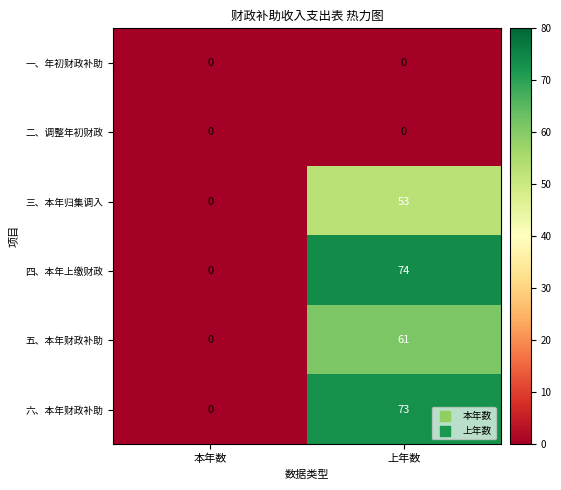

Reading left to right, list all the values displayed in this chart.

一、年初财政补助: 本年数=0	上年数=0
二、调整年初财政: 本年数=0	上年数=0
三、本年归集调入: 本年数=0	上年数=53
四、本年上缴财政: 本年数=0	上年数=74
五、本年财政补助: 本年数=0	上年数=61
六、本年财政补助: 本年数=0	上年数=73